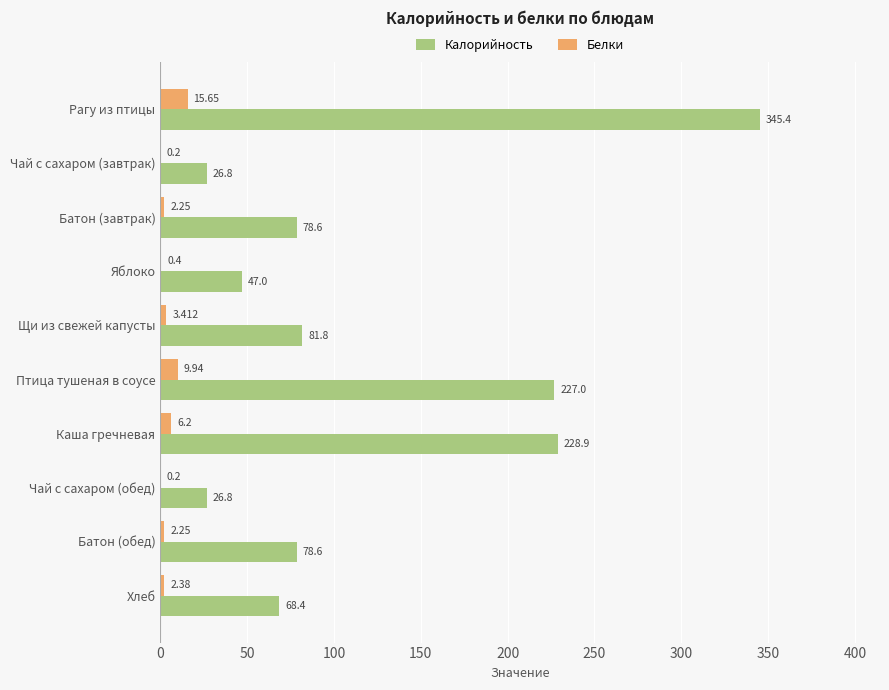

Which series has the widest spread of values?

Калорийность